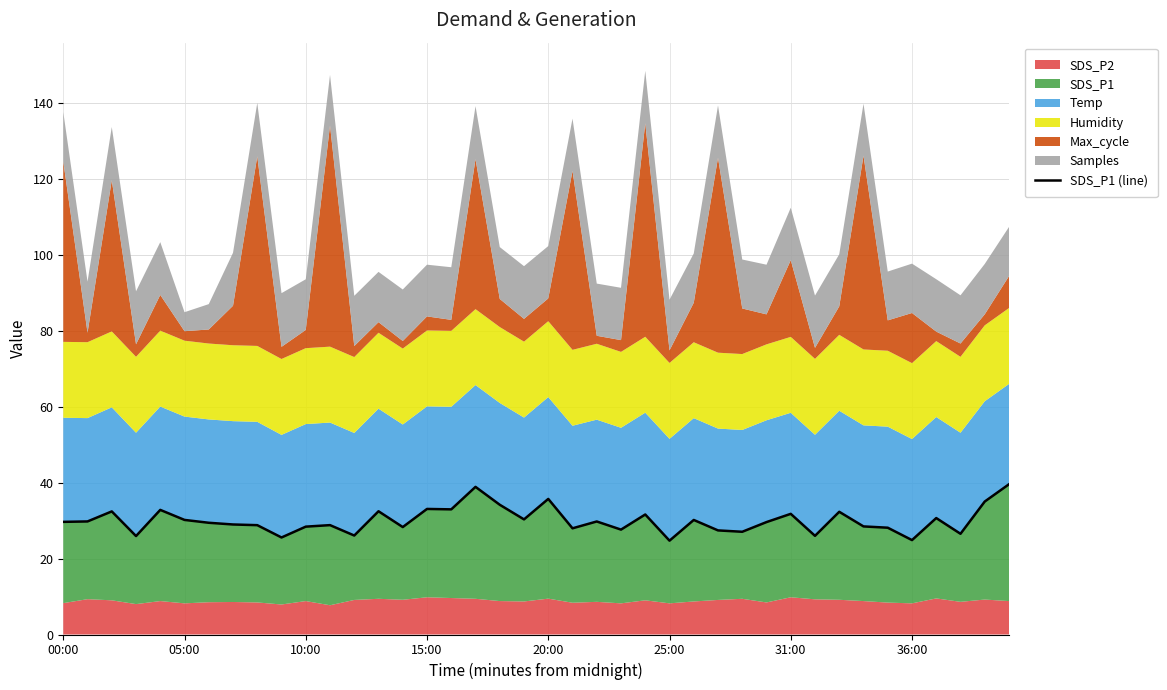

What is the value of the 15th point from the left?

28.3